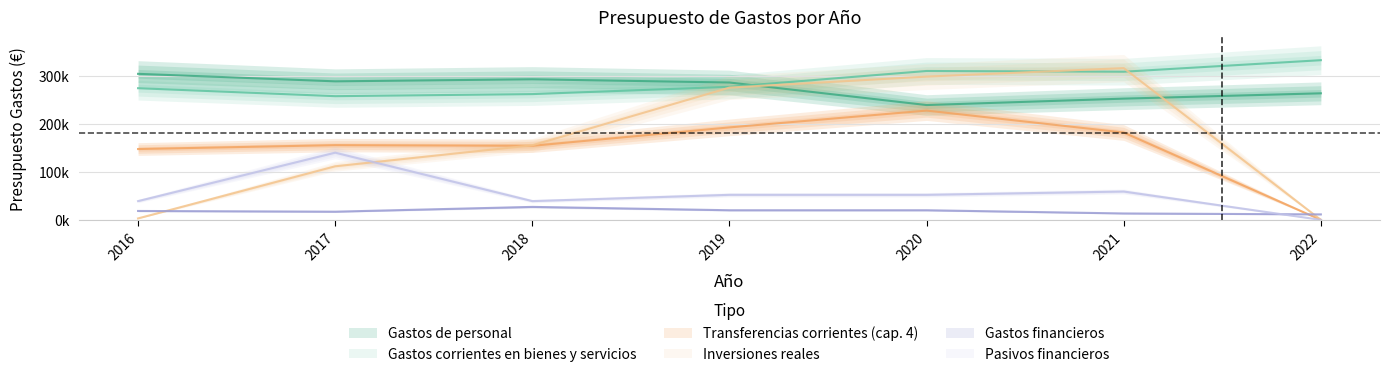

Reading left to right, transcribe all the data shown in this chart.

Gastos de personal: 2016=303993.8	2017=288367.2	2018=292660.4	2019=285941.3	2020=239015.5	2021=252350.0	2022=263451.3
Gastos corrientes en bienes y servicios: 2016=274076.7	2017=257500.0	2018=261800.0	2019=277000.0	2020=309922.0	2021=308400.0	2022=332400.0
Transferencias corrientes (cap. 4): 2016=147424.7	2017=155573.2	2018=154173.2	2019=192500.0	2020=227500.0	2021=181822.7	2022=0.0
Inversiones reales: 2016=3000.0	2017=111500.0	2018=155231.5	2019=275321.9	2020=298235.0	2021=315891.5	2022=0.0
Gastos financieros: 2016=18500.0	2017=17000.0	2018=27000.0	2019=20000.0	2020=20000.0	2021=13301.0	2022=11400.0
Pasivos financieros: 2016=39040.8	2017=139834.8	2018=39040.5	2019=52125.8	2020=52125.8	2021=59000.0	2022=0.0